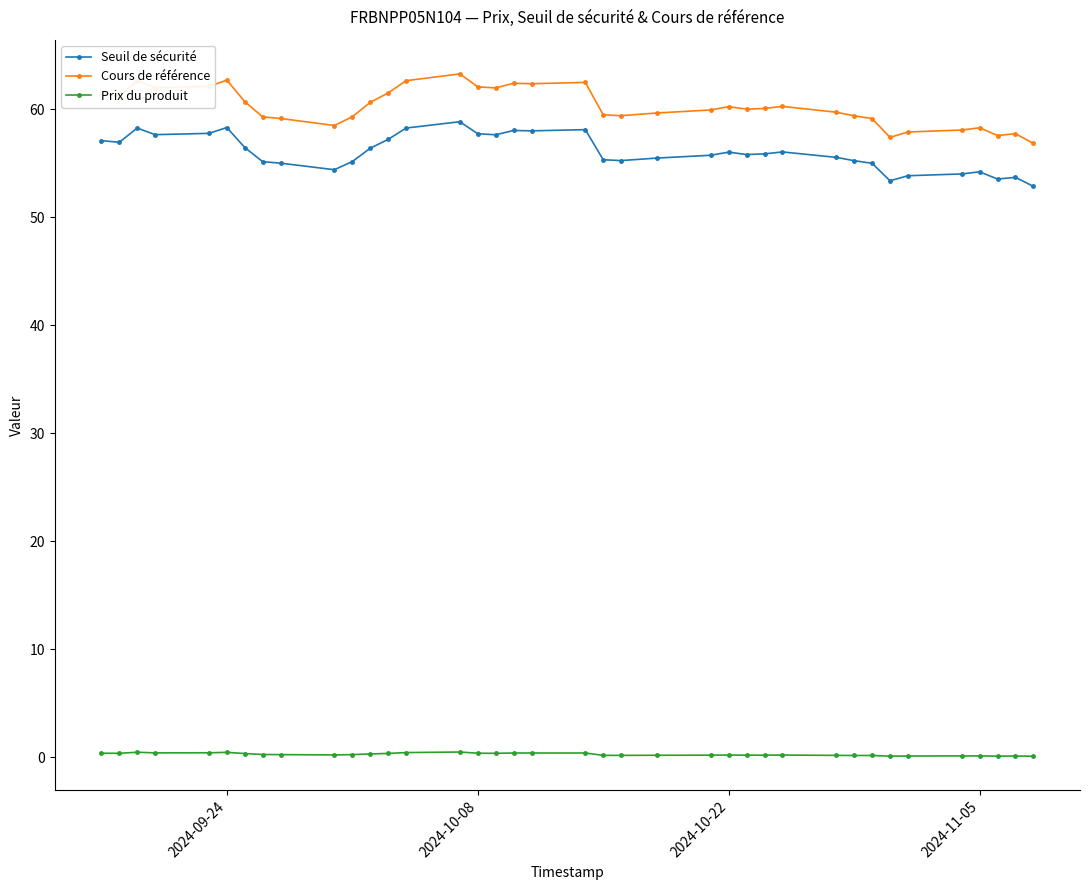

Which series has the largest total across all categories?

Cours de référence